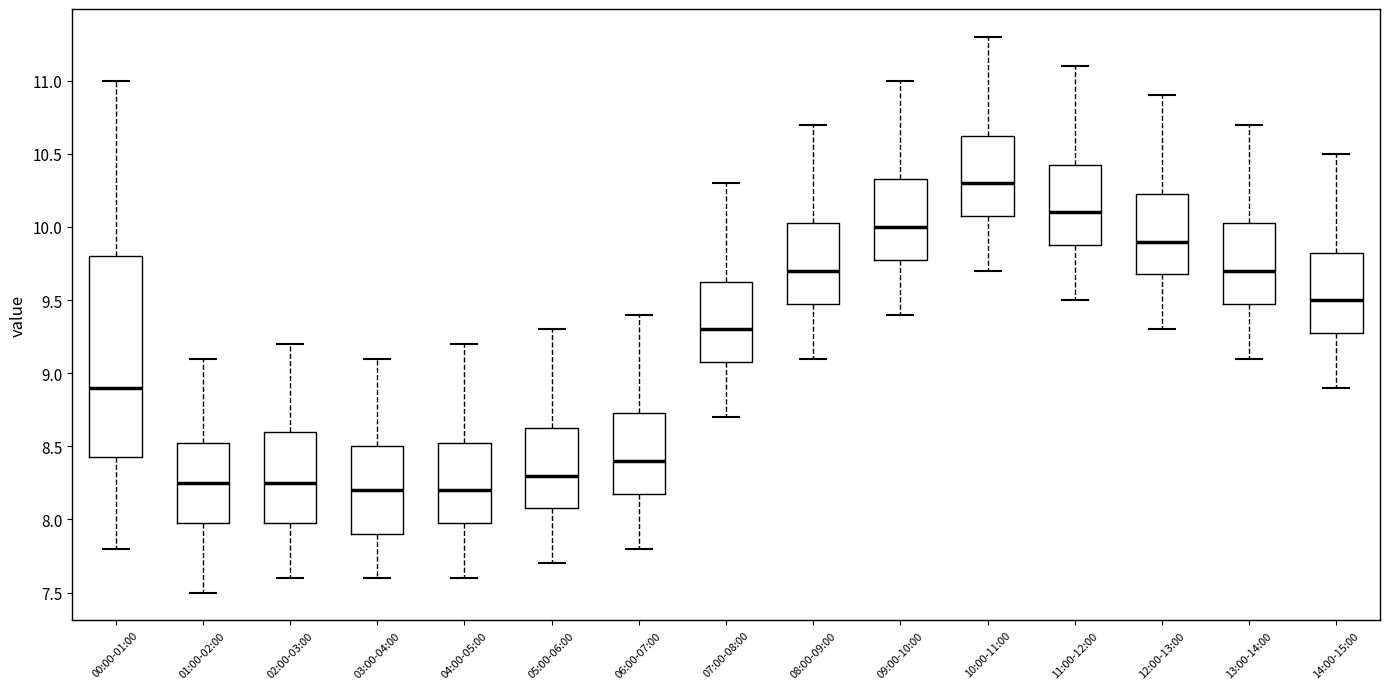

Reading left to right, transcribe this box plot: for each box, give where its median line is, the range the box spans, and where its two whiskers end, as read against the y-axis. The values are not printed on the chart, so give them approximately, as read against the axis.

00:00-01:00: median 8.90, box 8.45 to 9.80, whiskers 7.80 to 11.00
01:00-02:00: median 8.25, box 8.00 to 8.55, whiskers 7.50 to 9.10
02:00-03:00: median 8.25, box 8.00 to 8.60, whiskers 7.60 to 9.20
03:00-04:00: median 8.20, box 7.90 to 8.50, whiskers 7.60 to 9.10
04:00-05:00: median 8.20, box 8.00 to 8.55, whiskers 7.60 to 9.20
05:00-06:00: median 8.30, box 8.10 to 8.65, whiskers 7.70 to 9.30
06:00-07:00: median 8.40, box 8.20 to 8.75, whiskers 7.80 to 9.40
07:00-08:00: median 9.30, box 9.10 to 9.65, whiskers 8.70 to 10.30
08:00-09:00: median 9.70, box 9.50 to 10.05, whiskers 9.10 to 10.70
09:00-10:00: median 10.00, box 9.80 to 10.35, whiskers 9.40 to 11.00
10:00-11:00: median 10.30, box 10.10 to 10.65, whiskers 9.70 to 11.30
11:00-12:00: median 10.10, box 9.90 to 10.45, whiskers 9.50 to 11.10
12:00-13:00: median 9.90, box 9.70 to 10.25, whiskers 9.30 to 10.90
13:00-14:00: median 9.70, box 9.50 to 10.05, whiskers 9.10 to 10.70
14:00-15:00: median 9.50, box 9.30 to 9.85, whiskers 8.90 to 10.50